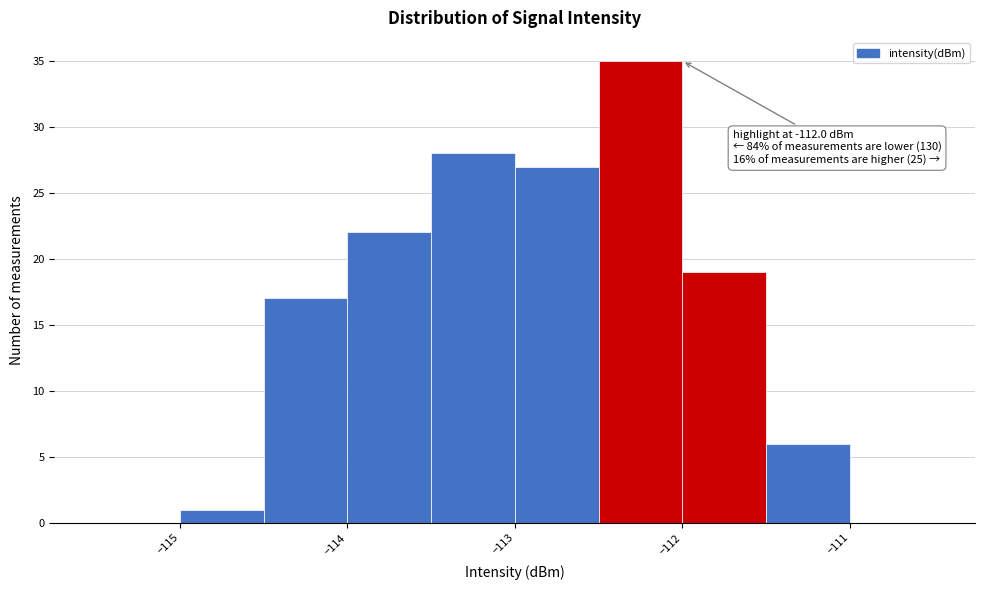

Over which range of the x-axis is the bar tallest?

-112.5 to -112.0